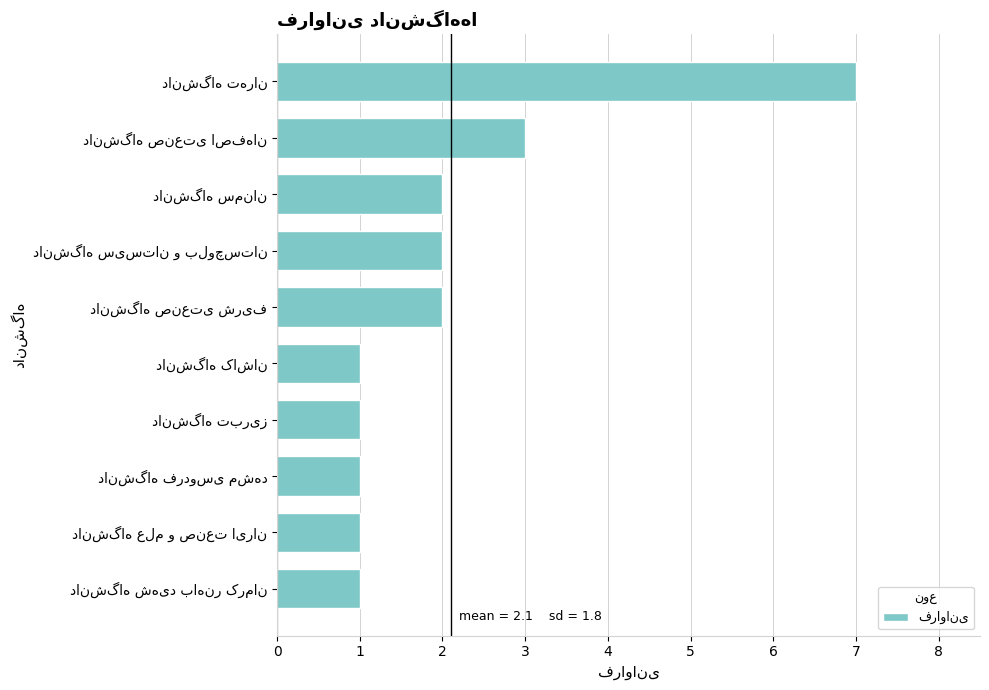

What is the sum of all values?

21